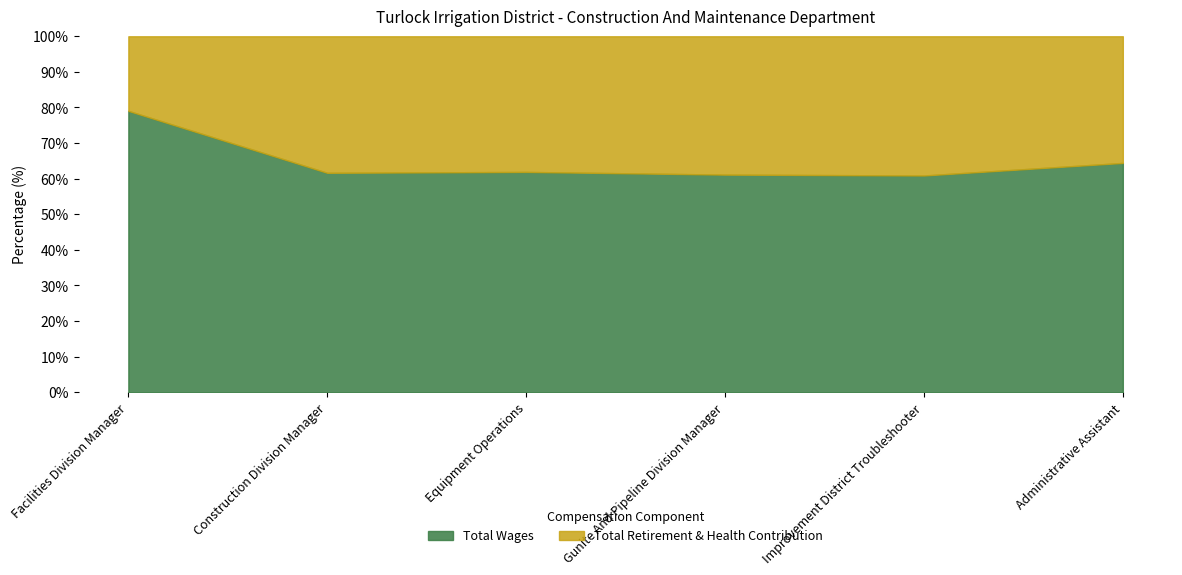

How many interior local peaks does the Total Retirement & Health Contribution series have?

1